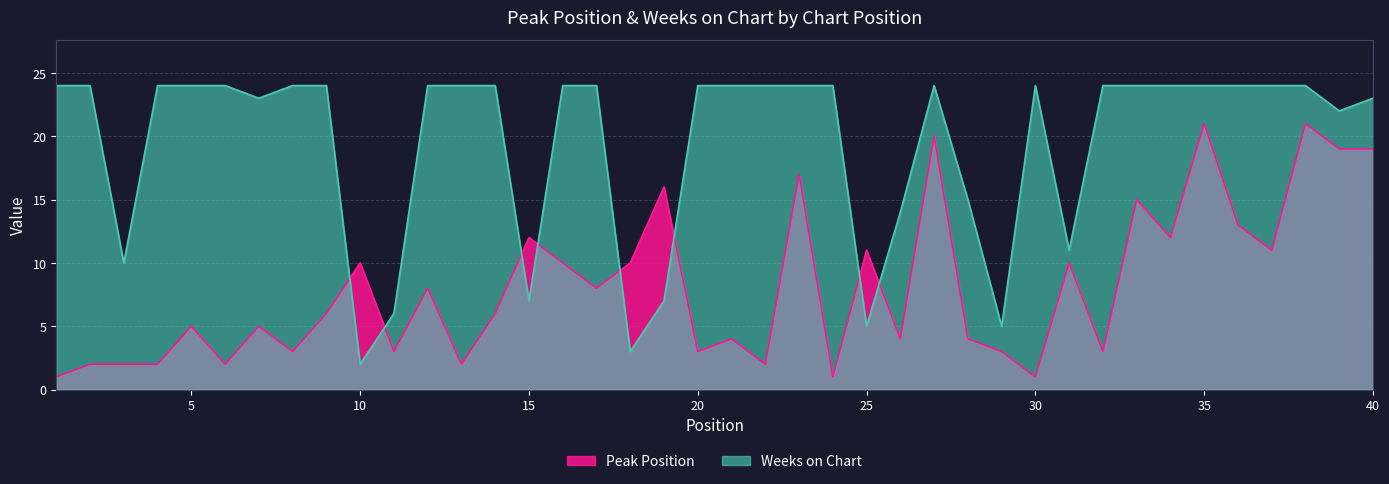

At which category does Weeks on Chart reach its first local valley?

3